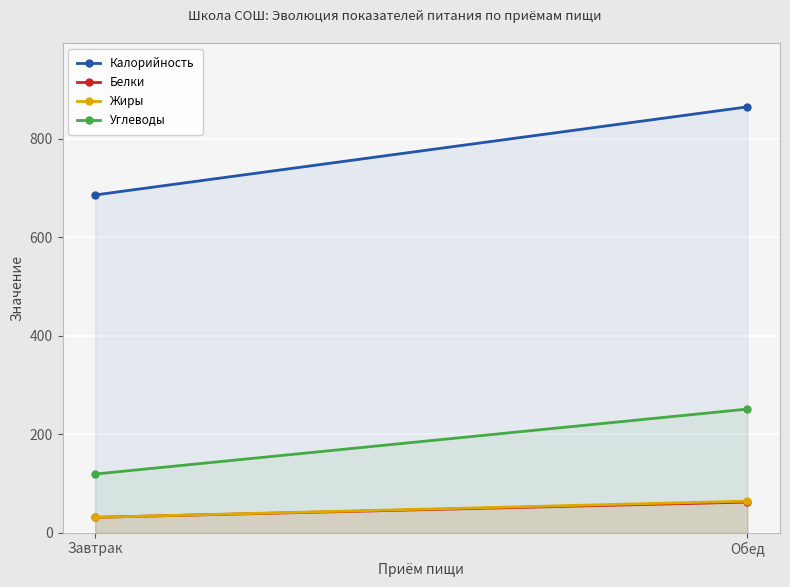

What is the minimum value for Белки?

31